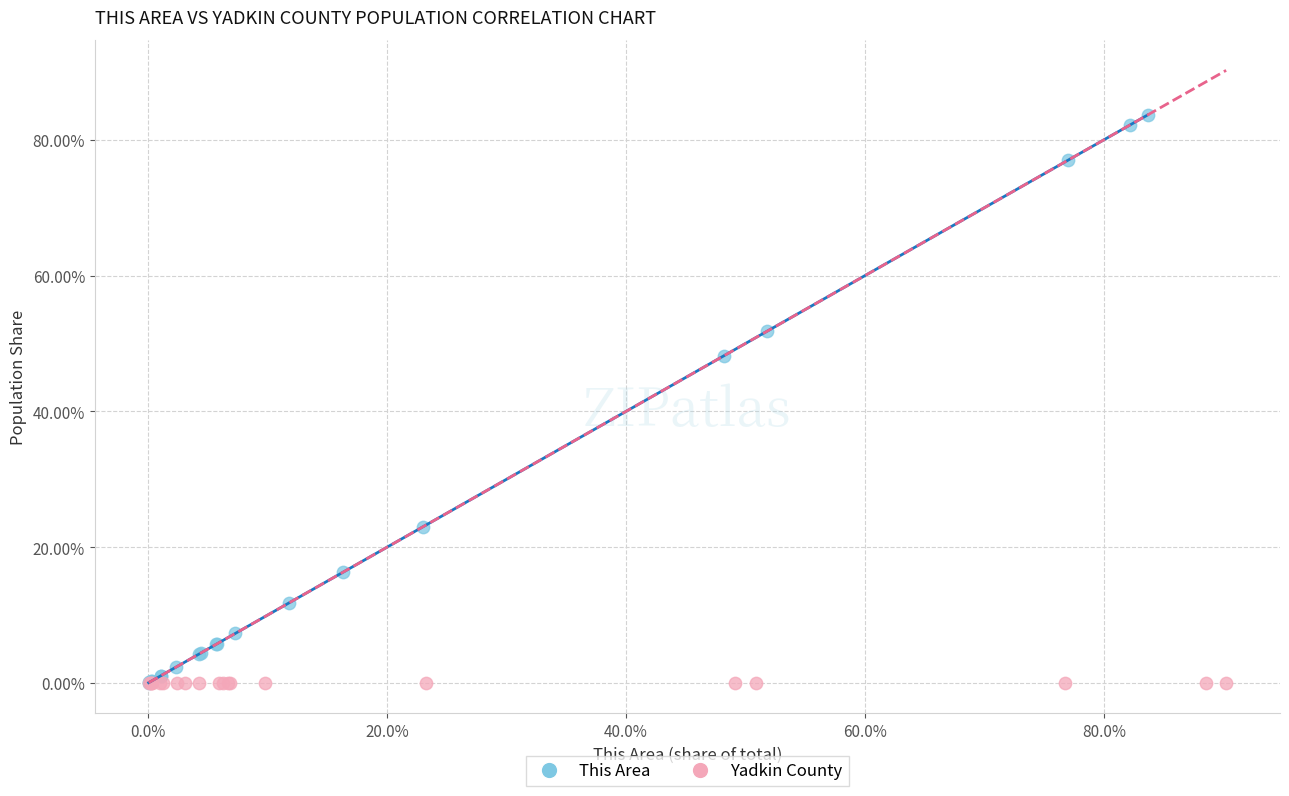

Which series has the largest Y range (max minus min)?

This Area